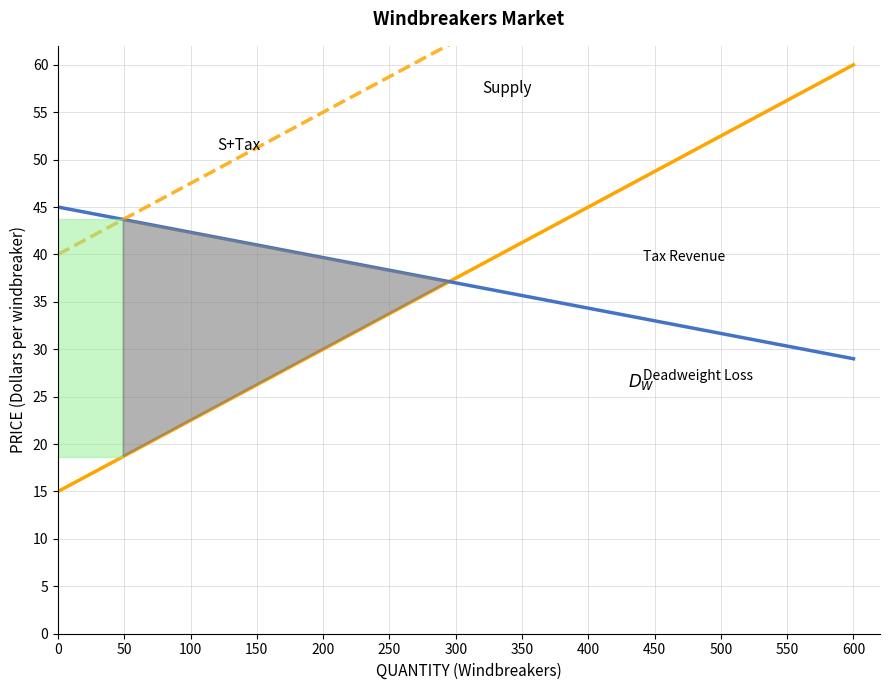

True or false: $D_W$ and Supply intersect in this chart.

True